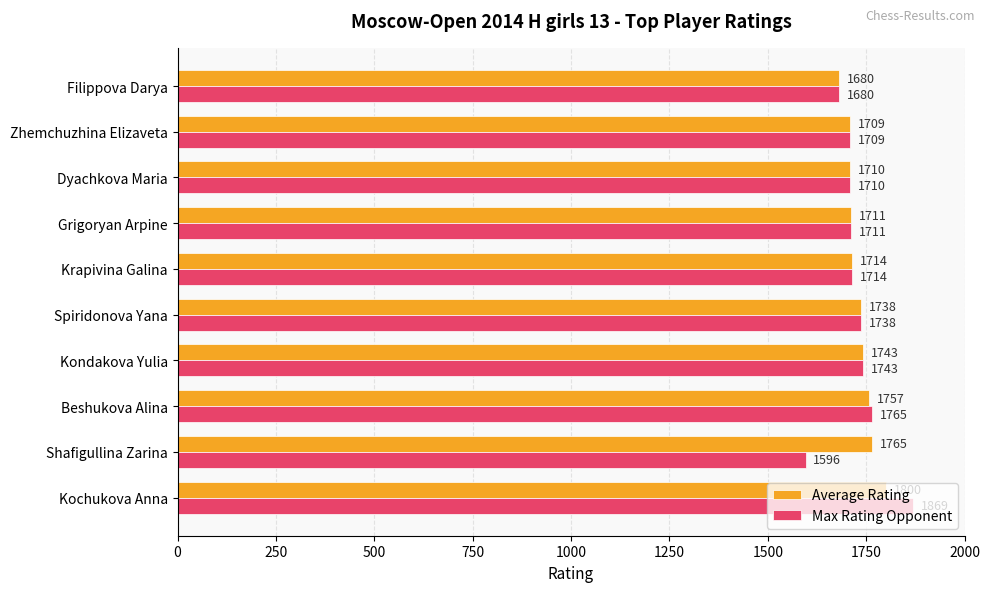

Where is Max Rating Opponent nearest to the value 1732?

Spiridonova Yana